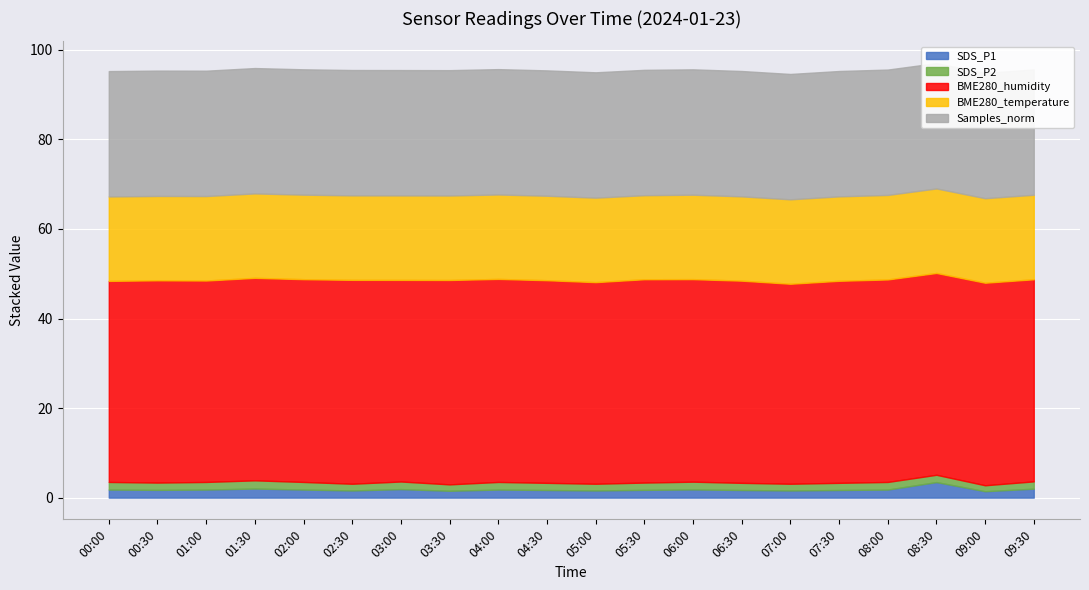

Reading left to right, what are all the values shown in this chart?

SDS_P1: 1.8	1.7	1.8	2.0	1.8	1.6	1.9	1.5	1.8	1.7	1.6	1.7	1.8	1.7	1.6	1.7	1.8	3.5	1.4	2.0
SDS_P2: 1.7	1.6	1.7	1.8	1.7	1.5	1.7	1.4	1.7	1.6	1.5	1.6	1.7	1.6	1.5	1.6	1.7	1.6	1.3	1.6
BME280_humidity: 44.9	45.2	45.0	45.2	45.3	45.5	45.0	45.6	45.4	45.3	45.0	45.4	45.2	45.2	44.7	45.1	45.2	45.1	45.2	45.1
BME280_temperature: 18.9	18.8	18.9	18.9	18.9	18.9	18.9	18.9	18.9	18.9	18.9	18.8	18.9	18.8	18.9	18.9	18.9	18.9	18.9	18.9
Samples_norm: 28.0	28.0	28.0	28.0	28.0	28.0	28.0	28.0	28.0	28.0	28.0	28.0	28.0	28.0	28.0	28.0	28.0	28.0	28.0	28.0